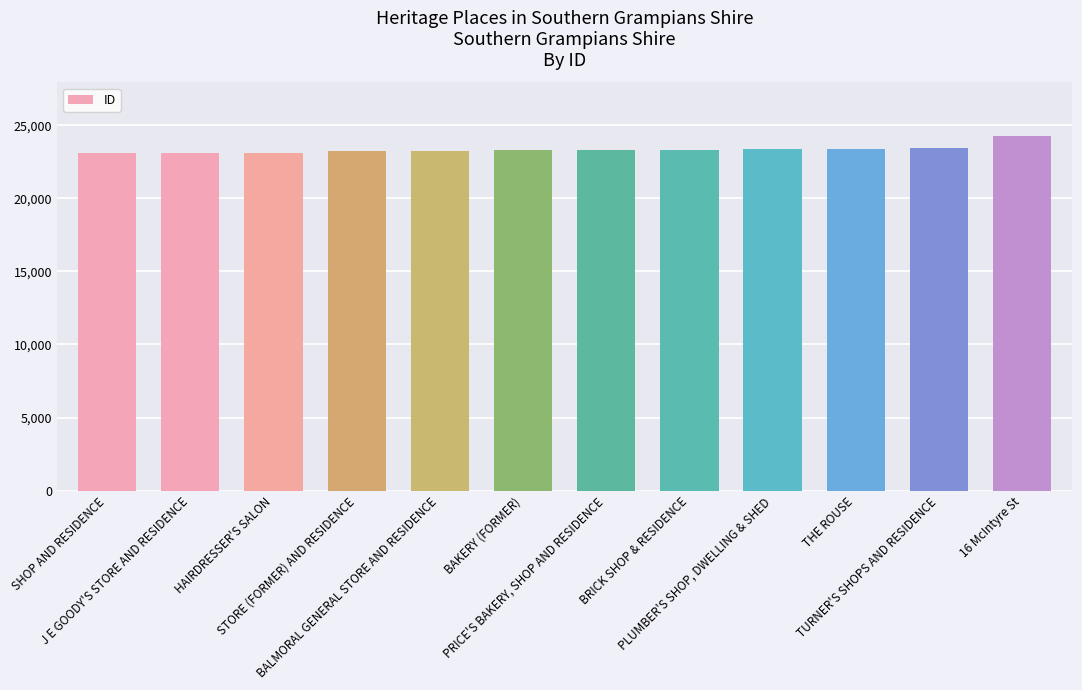

How many bars are there in total?

12